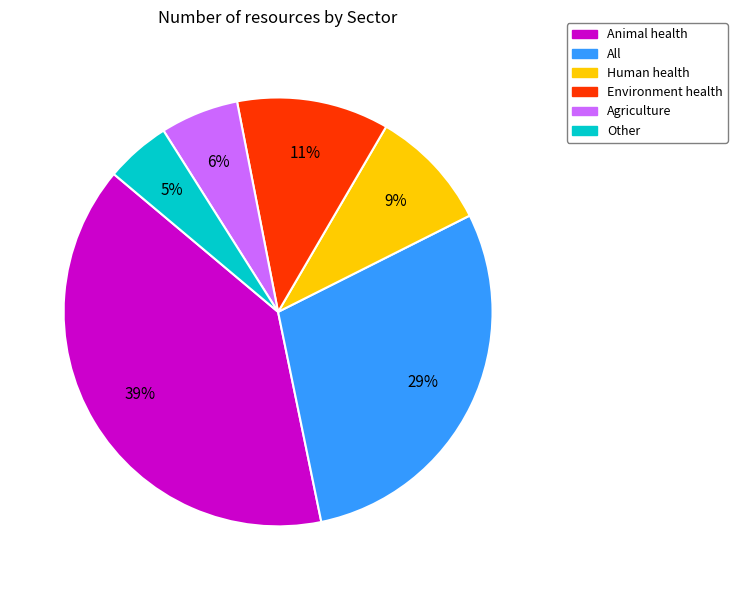

True or false: Agriculture accounts for 18% of the total.

False